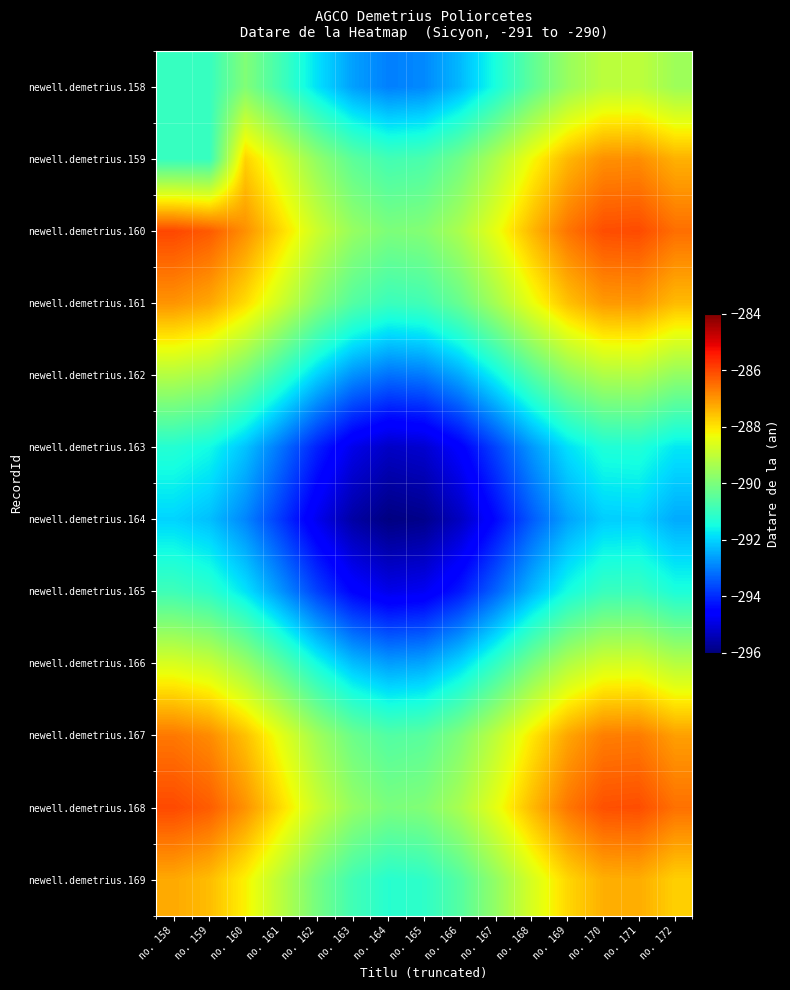

Reading left to right, extract all data points from this chart.

newell.demetrius.158: no. 158=-291.0	no. 159=-291.0	no. 160=-289.9	no. 161=-290.9	no. 162=-291.8	no. 163=-292.6	no. 164=-293.0	no. 165=-292.9	no. 166=-292.3	no. 167=-291.4	no. 168=-290.4	no. 169=-289.6	no. 170=-289.1	no. 171=-289.0	no. 172=-289.5
newell.demetrius.159: no. 158=-291.0	no. 159=-291.0	no. 160=-287.8	no. 161=-288.7	no. 162=-289.7	no. 163=-290.5	no. 164=-290.8	no. 165=-290.7	no. 166=-290.2	no. 167=-289.3	no. 168=-288.3	no. 169=-287.4	no. 170=-286.9	no. 171=-286.9	no. 172=-287.3
newell.demetrius.160: no. 158=-286.0	no. 159=-286.2	no. 160=-286.9	no. 161=-287.9	no. 162=-288.8	no. 163=-289.6	no. 164=-290.0	no. 165=-289.9	no. 166=-289.3	no. 167=-288.4	no. 168=-287.4	no. 169=-286.6	no. 170=-286.1	no. 171=-286.0	no. 172=-286.5
newell.demetrius.161: no. 158=-287.0	no. 159=-287.2	no. 160=-287.9	no. 161=-288.8	no. 162=-289.8	no. 163=-290.6	no. 164=-291.0	no. 165=-290.8	no. 166=-290.3	no. 167=-289.4	no. 168=-288.4	no. 169=-287.6	no. 170=-287.1	no. 171=-287.0	no. 172=-287.5
newell.demetrius.162: no. 158=-289.2	no. 159=-289.4	no. 160=-290.1	no. 161=-291.0	no. 162=-292.0	no. 163=-292.8	no. 164=-293.2	no. 165=-293.0	no. 166=-292.5	no. 167=-291.6	no. 168=-290.6	no. 169=-289.8	no. 170=-289.3	no. 171=-289.2	no. 172=-289.7
newell.demetrius.163: no. 158=-291.3	no. 159=-291.5	no. 160=-292.2	no. 161=-293.1	no. 162=-294.1	no. 163=-294.9	no. 164=-295.3	no. 165=-295.1	no. 166=-294.6	no. 167=-293.7	no. 168=-292.7	no. 169=-291.9	no. 170=-291.4	no. 171=-291.3	no. 172=-291.8
newell.demetrius.164: no. 158=-292.0	no. 159=-292.2	no. 160=-292.9	no. 161=-293.8	no. 162=-294.8	no. 163=-295.6	no. 164=-296.0	no. 165=-295.9	no. 166=-295.3	no. 167=-294.4	no. 168=-293.4	no. 169=-292.6	no. 170=-292.1	no. 171=-292.0	no. 172=-292.5
newell.demetrius.165: no. 158=-290.9	no. 159=-291.1	no. 160=-291.8	no. 161=-292.8	no. 162=-293.7	no. 163=-294.5	no. 164=-294.9	no. 165=-294.8	no. 166=-294.2	no. 167=-293.3	no. 168=-292.3	no. 169=-291.5	no. 170=-291.0	no. 171=-290.9	no. 172=-291.4
newell.demetrius.166: no. 158=-288.7	no. 159=-288.9	no. 160=-289.6	no. 161=-290.5	no. 162=-291.5	no. 163=-292.3	no. 164=-292.6	no. 165=-292.5	no. 166=-292.0	no. 167=-291.1	no. 168=-290.1	no. 169=-289.2	no. 170=-288.7	no. 171=-288.7	no. 172=-289.1
newell.demetrius.167: no. 158=-286.6	no. 159=-286.9	no. 160=-287.5	no. 161=-288.5	no. 162=-289.5	no. 163=-290.2	no. 164=-290.6	no. 165=-290.5	no. 166=-289.9	no. 167=-289.0	no. 168=-288.1	no. 169=-287.2	no. 170=-286.7	no. 171=-286.7	no. 172=-287.1
newell.demetrius.168: no. 158=-286.0	no. 159=-286.3	no. 160=-287.0	no. 161=-287.9	no. 162=-288.9	no. 163=-289.6	no. 164=-290.0	no. 165=-289.9	no. 166=-289.3	no. 167=-288.5	no. 168=-287.5	no. 169=-286.6	no. 170=-286.1	no. 171=-286.1	no. 172=-286.5
newell.demetrius.169: no. 158=-287.2	no. 159=-287.5	no. 160=-288.2	no. 161=-289.1	no. 162=-290.1	no. 163=-290.8	no. 164=-291.2	no. 165=-291.1	no. 166=-290.6	no. 167=-289.7	no. 168=-288.7	no. 169=-287.8	no. 170=-287.3	no. 171=-287.3	no. 172=-287.7